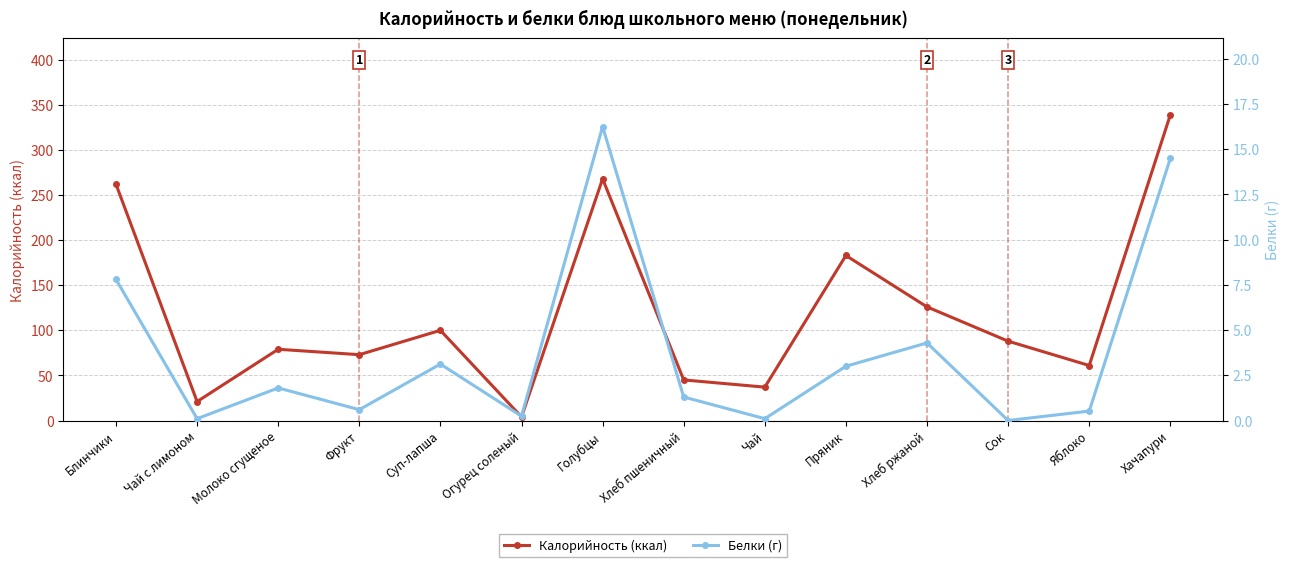

Reading left to right, list all the values displayed in this chart.

Калорийность (ккал): 262.0	21.0	79.0	73.0	100.0	4.0	268.0	45.0	37.0	183.0	126.0	88.0	61.0	339.0
Белки (г): 7.8	0.1	1.8	0.6	3.1	0.2	16.2	1.3	0.1	3.0	4.3	0.0	0.5	14.5